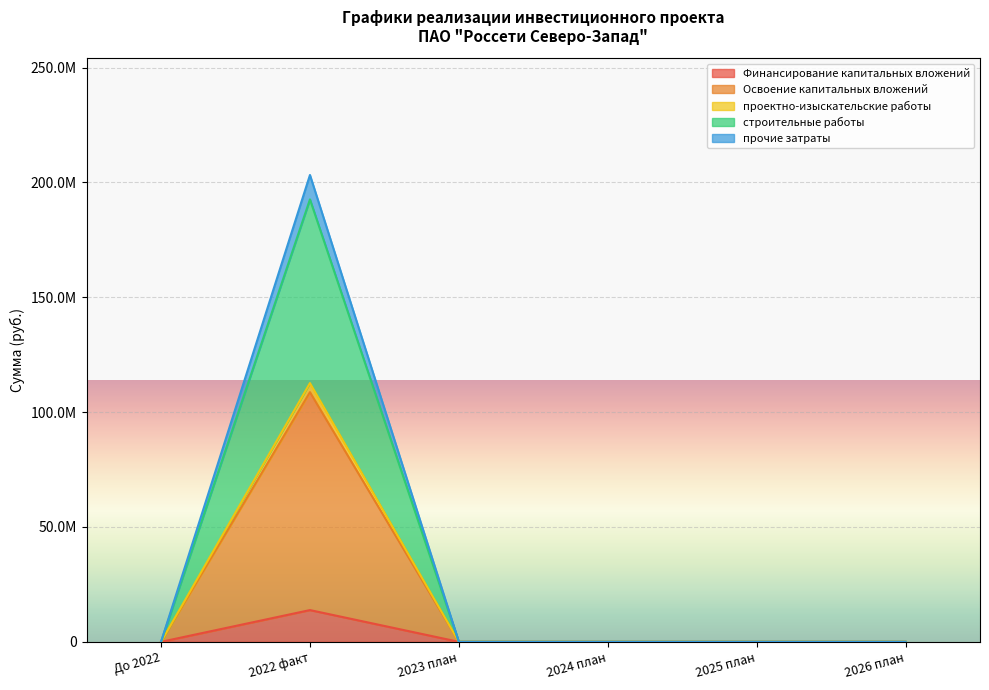

At how many categories does at least one series exceed 159575061?

1